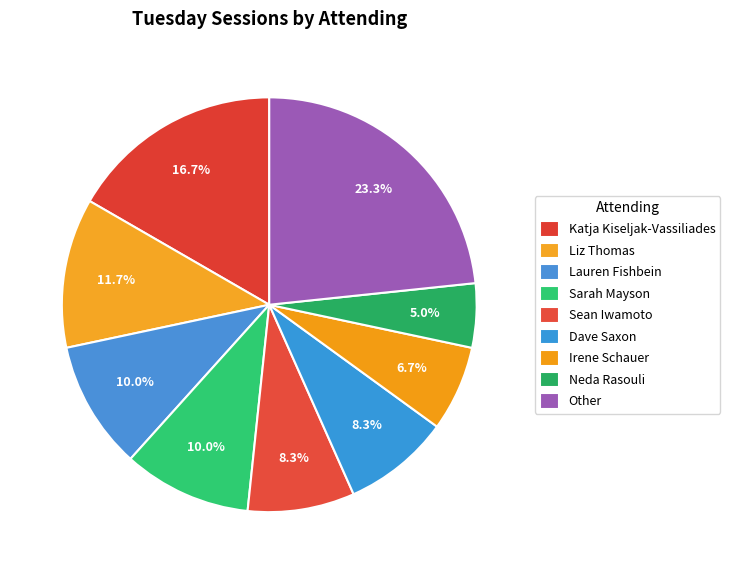

Combined, what portion of the pie is Katja Kiseljak-Vassiliades and Sarah Mayson?

26.7%